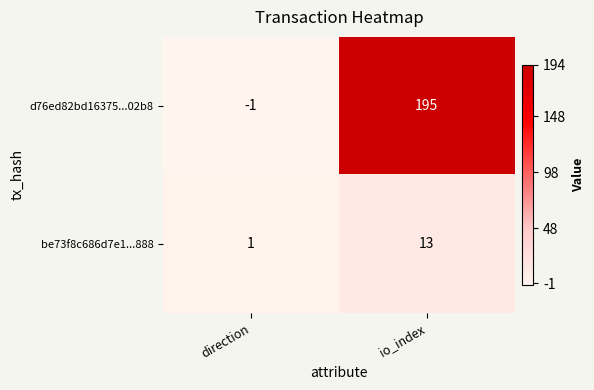

Which series changed the most between direction and io_index?

d76ed82bd16375...02b8